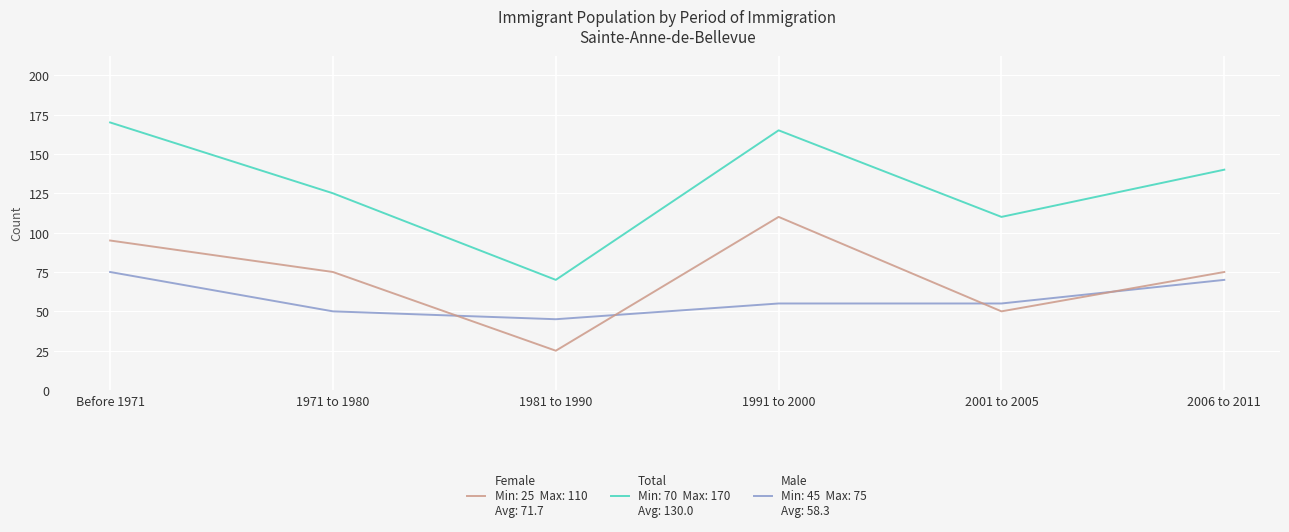

What is the total value across all series at 2006 to 2011?

285